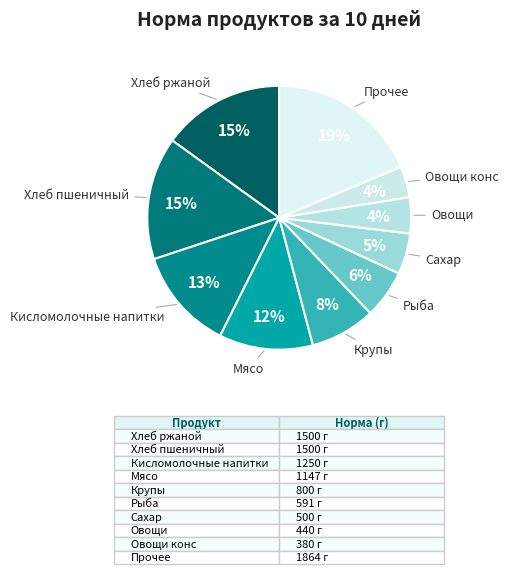

To the nearest percent, what is the average slice percentage?

10%